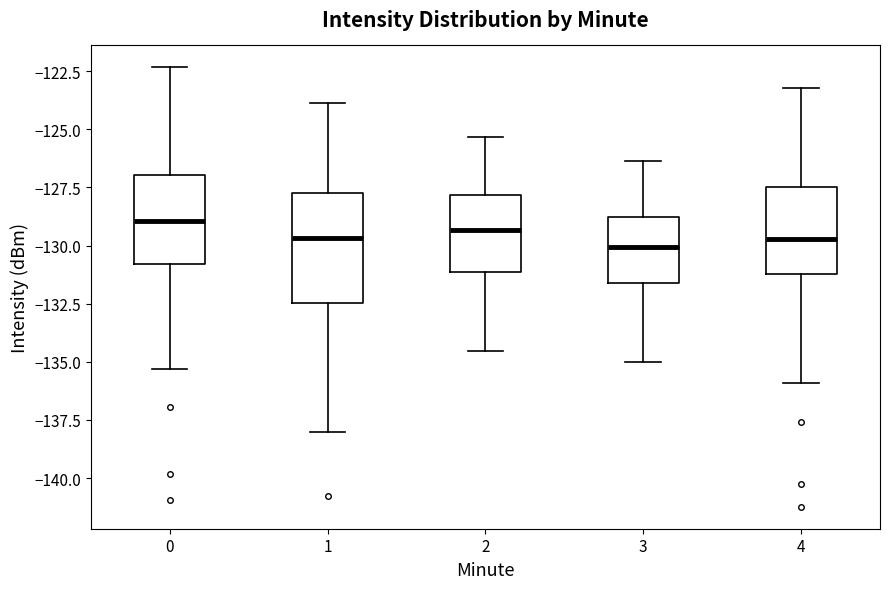

Reading left to right, transcribe this box plot: for each box, give where its median line is, the range the box spans, and where its two whiskers end, as read against the y-axis. The values are not printed on the chart, so give them approximately, as read against the axis.

0: median -129.0, box -131.0 to -127.0, whiskers -135.5 to -122.5
1: median -129.5, box -132.5 to -128.0, whiskers -138.0 to -124.0
2: median -129.5, box -131.0 to -128.0, whiskers -134.5 to -125.5
3: median -130.0, box -131.5 to -129.0, whiskers -135.0 to -126.5
4: median -129.5, box -131.0 to -127.5, whiskers -136.0 to -123.0